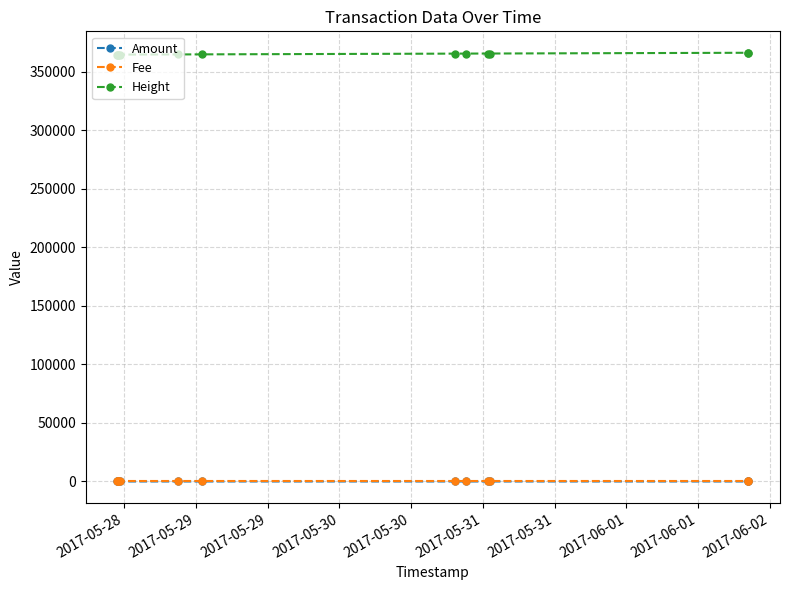

True or false: Amount and Height intersect in this chart.

False